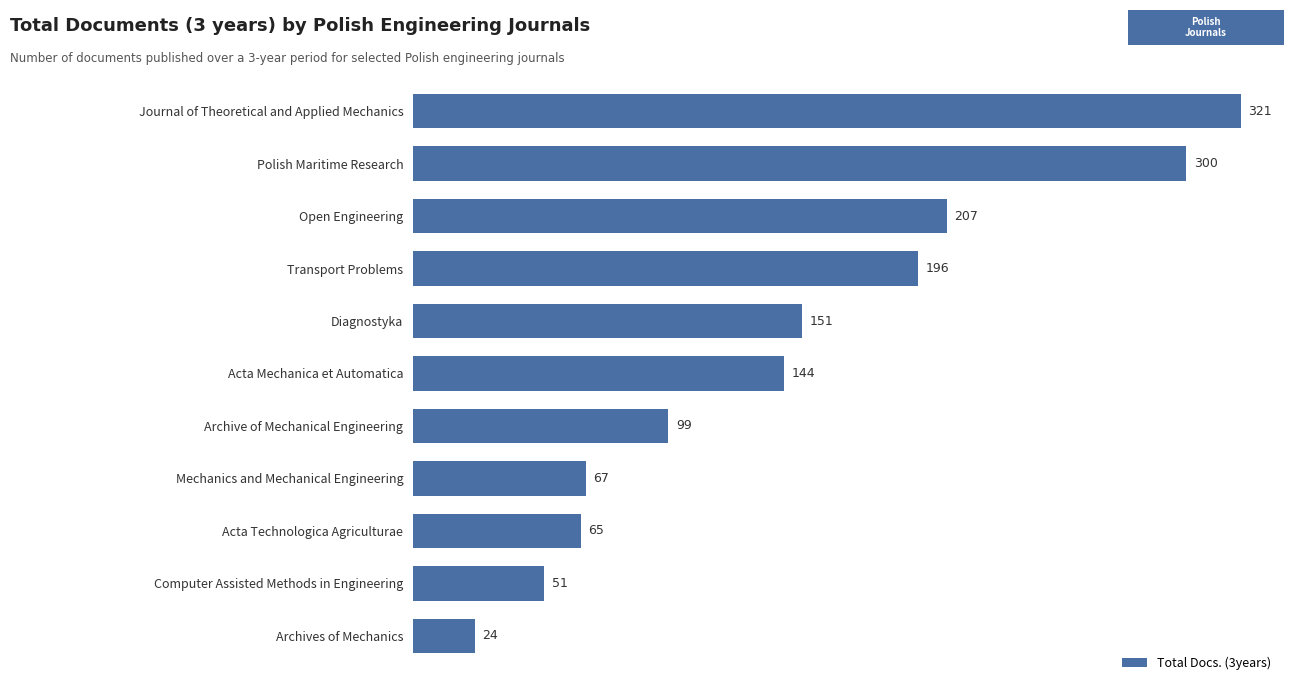

How many series are shown in this chart?

1